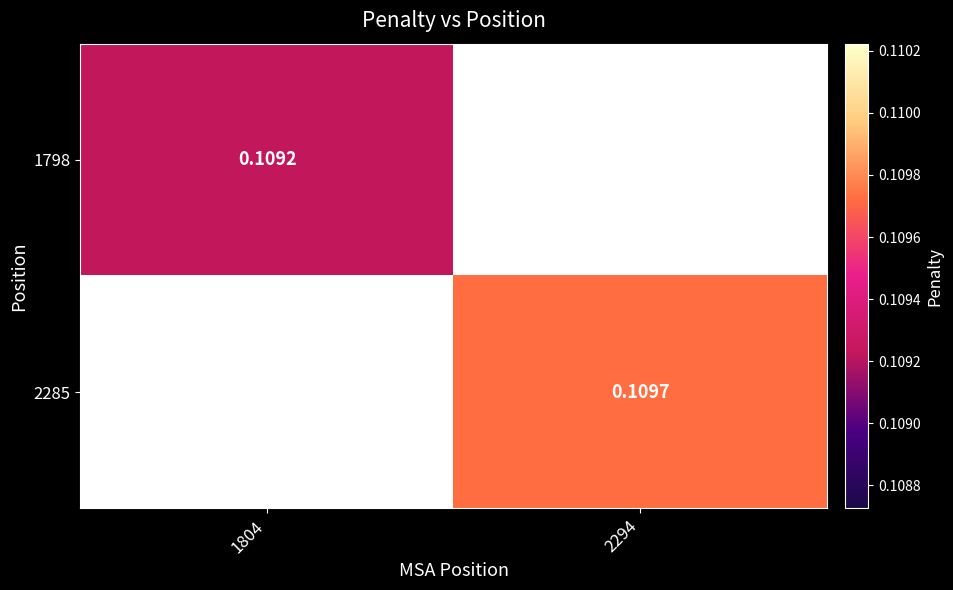

True or false: 1798 has a value of 0.0 at 1804.

False